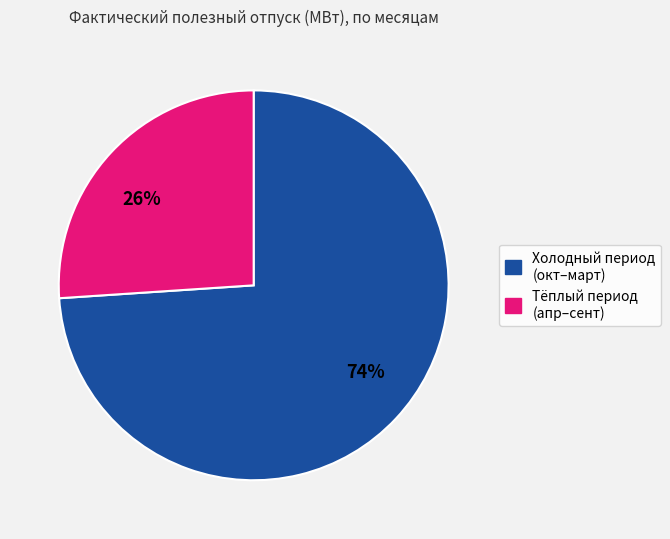

Is the sum of 26% and 74% greater than half?

Yes